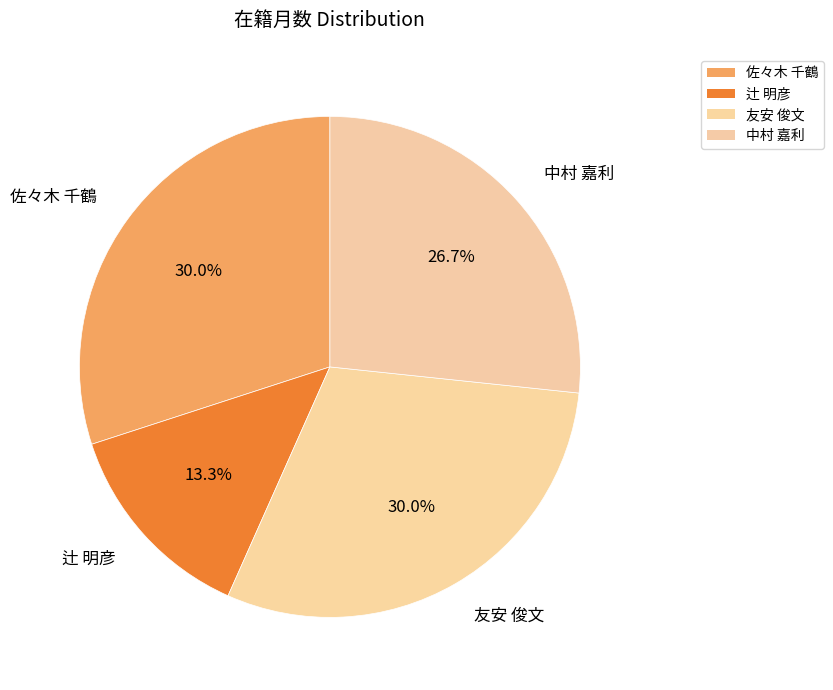

Is the sum of 中村 嘉利 and 友安 俊文 greater than half?

Yes